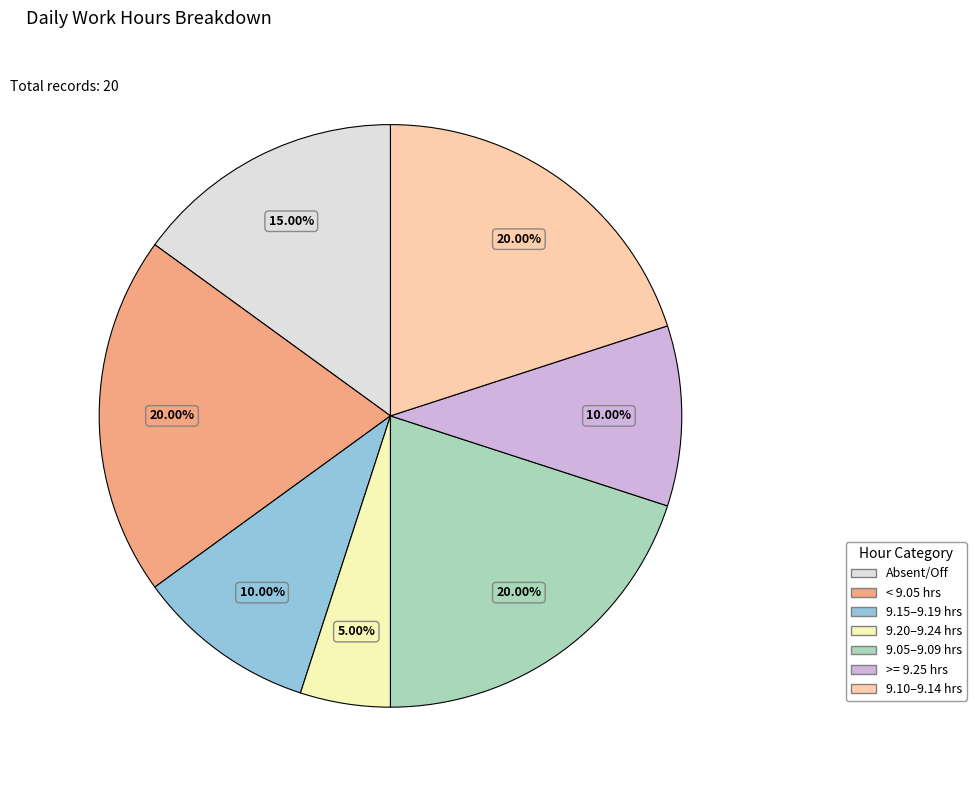

Count the number of slices in the pie.

7